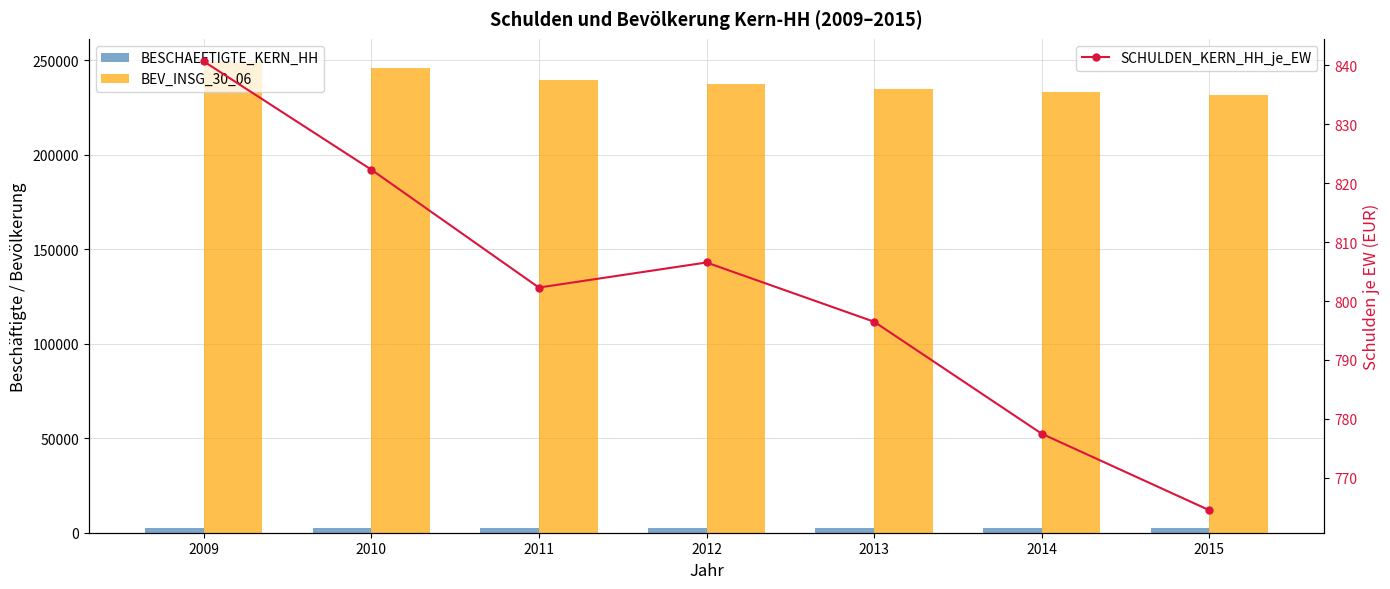

Which series changed the most between 2014 and 2015?

BEV_INSG_30_06